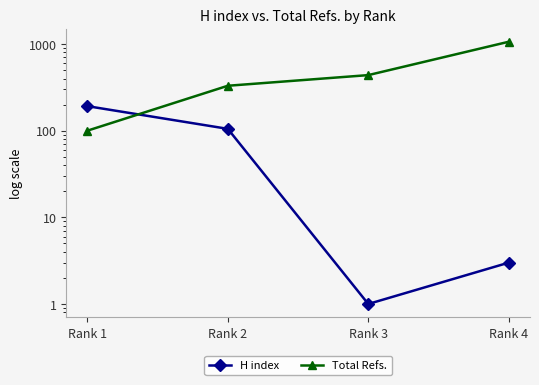

What are all the series names shown in the legend?

H index, Total Refs.